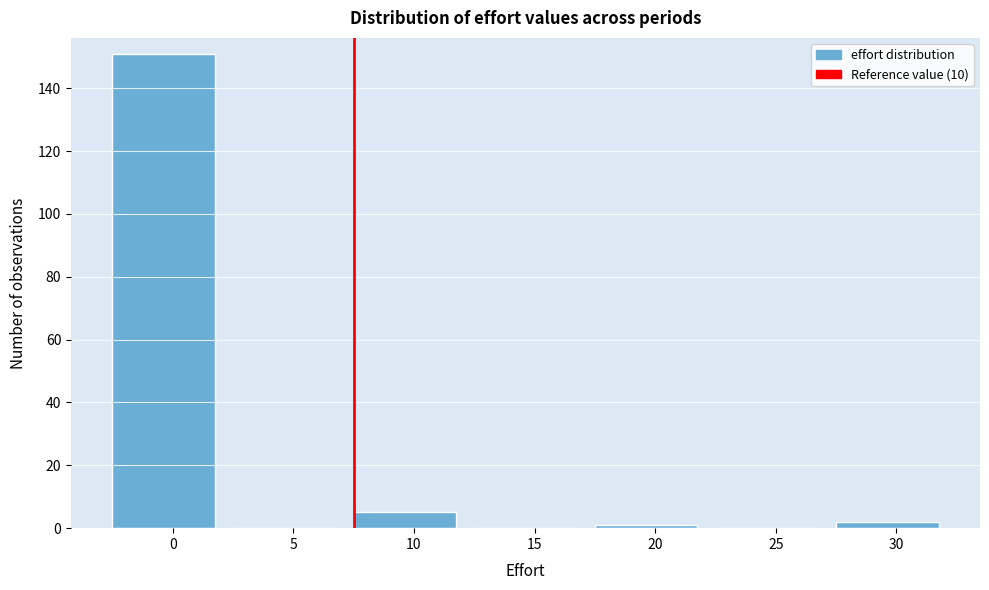

Reading left to right, transcribe all the data shown in this chart.

0=151	5=0	10=5	15=0	20=1	25=0	30=2